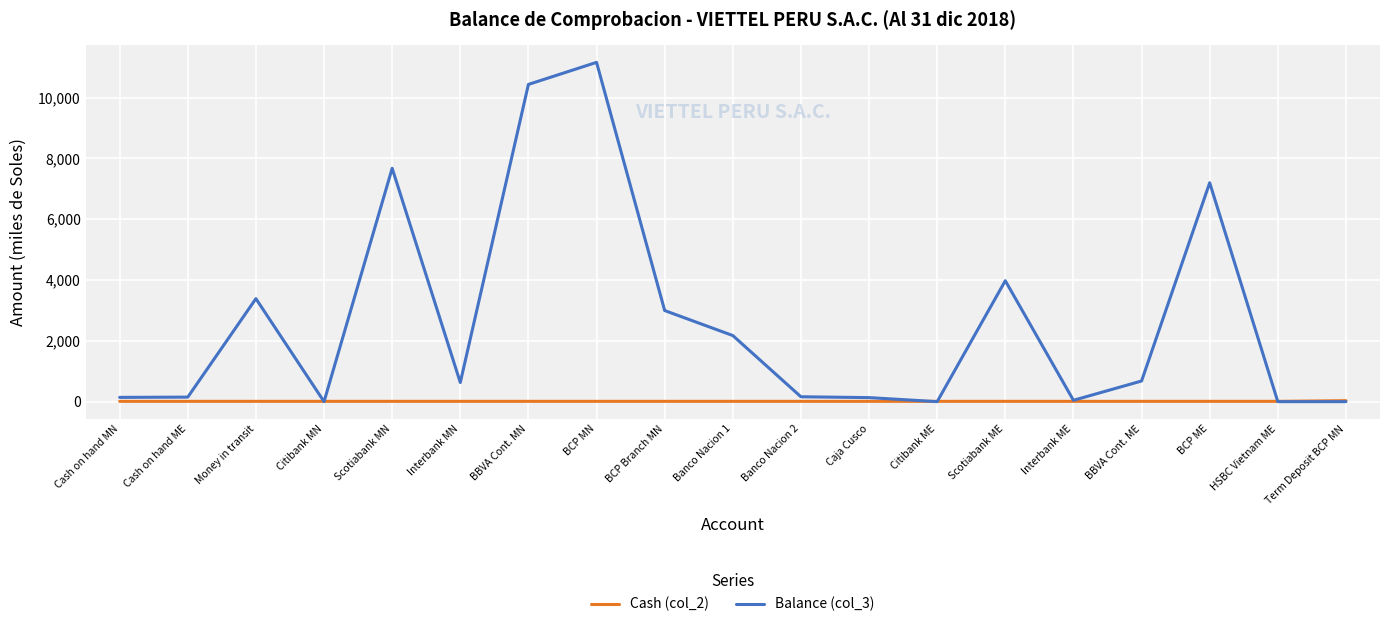

What value does the Balance (col_3) series have at BCP ME?

7196.6